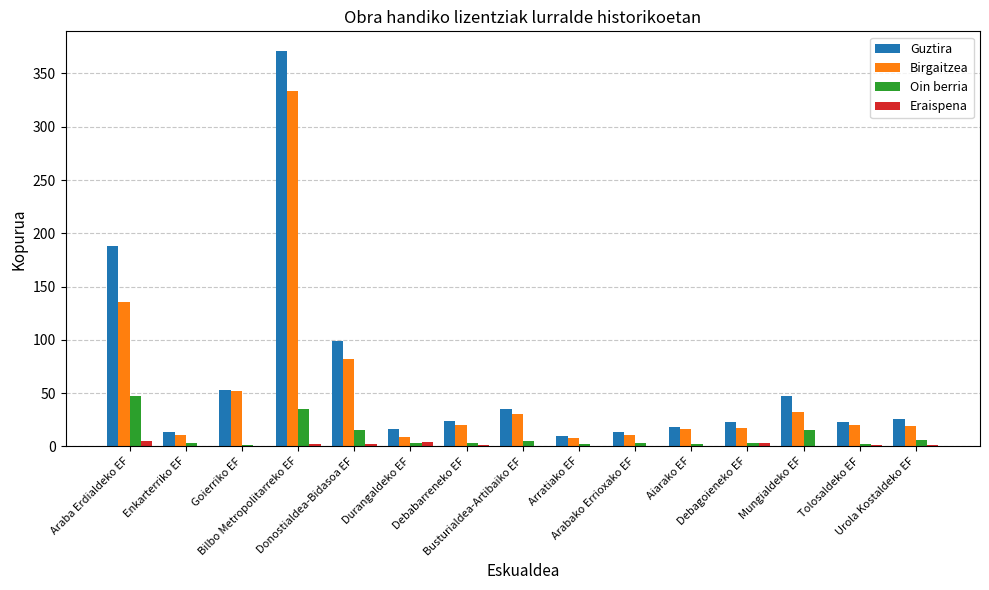

What is the average value of the Eraispena series?

1